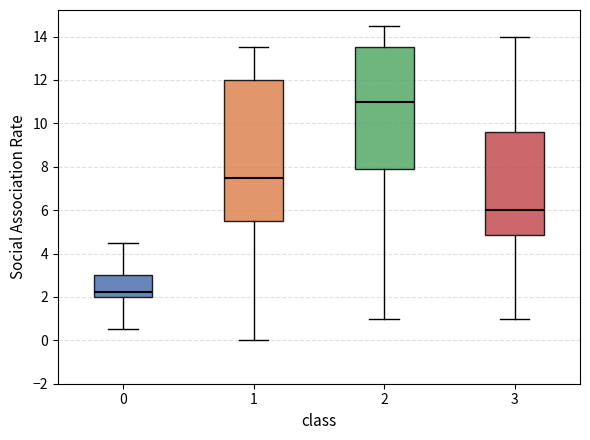

Reading left to right, read every box against the y-axis: the position of its median line, the range the box covers, and the ends of its whiskers. The values are not printed on the chart, so give them approximately, as read against the axis.

0: median 2.2, box 2.0 to 3.0, whiskers 0.6 to 4.6
1: median 7.6, box 5.6 to 12.0, whiskers 0.0 to 13.6
2: median 11.0, box 7.8 to 13.6, whiskers 1.0 to 14.6
3: median 6.0, box 4.8 to 9.6, whiskers 1.0 to 14.0